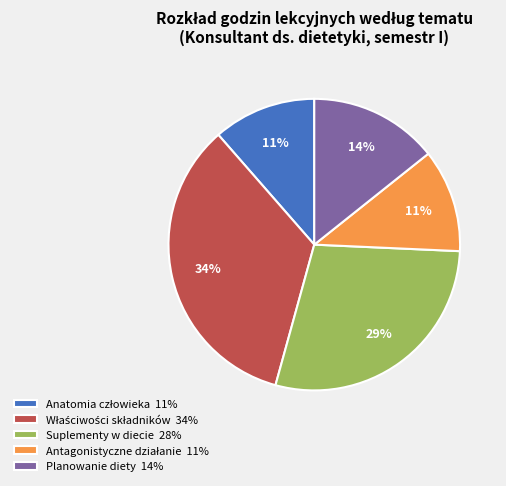

Is Suplementy w diecie 28% the majority of the pie?

No